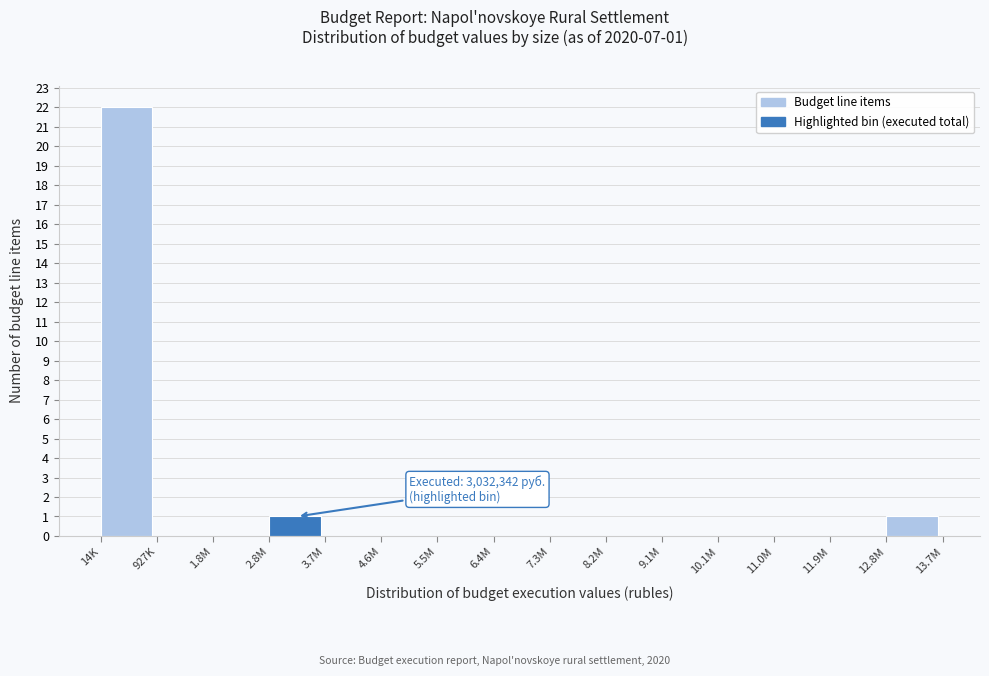

Reading left to right, extract all data points from this chart.

14K=22	927K=0	1.8M=0	2.8M=1	3.7M=0	4.6M=0	5.5M=0	6.4M=0	7.3M=0	8.2M=0	9.1M=0	10.1M=0	11.0M=0	11.9M=0	12.8M=1